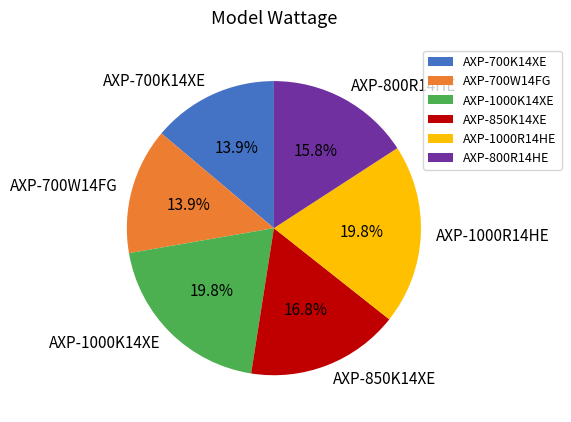

Approximately how many times larger is the value at AXP-800R14HE compared to AXP-1000R14HE?

0.8